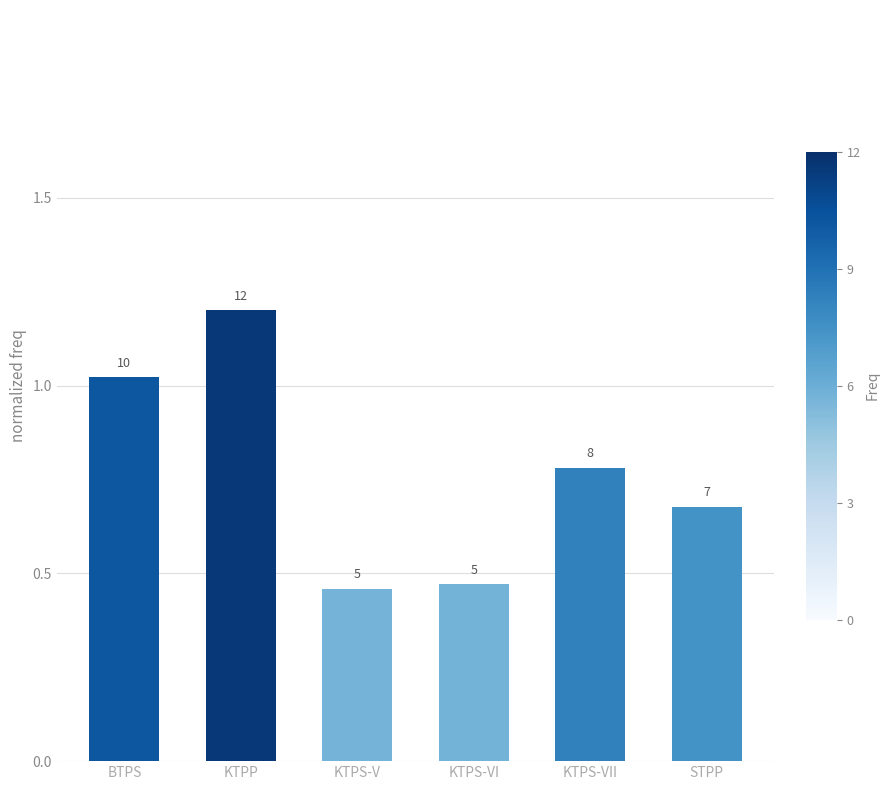

At which category does the chart reach its peak across all series?

KTPP